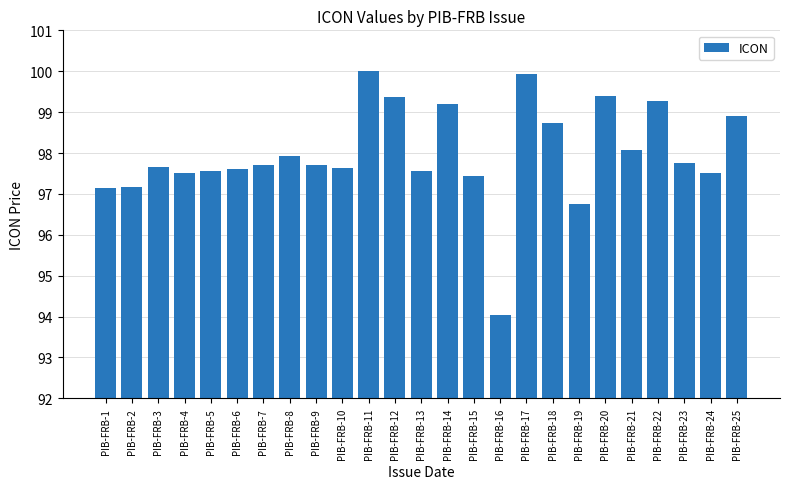

What is the change in value from PIB-FRB-17 to PIB-FRB-24?

-2.4